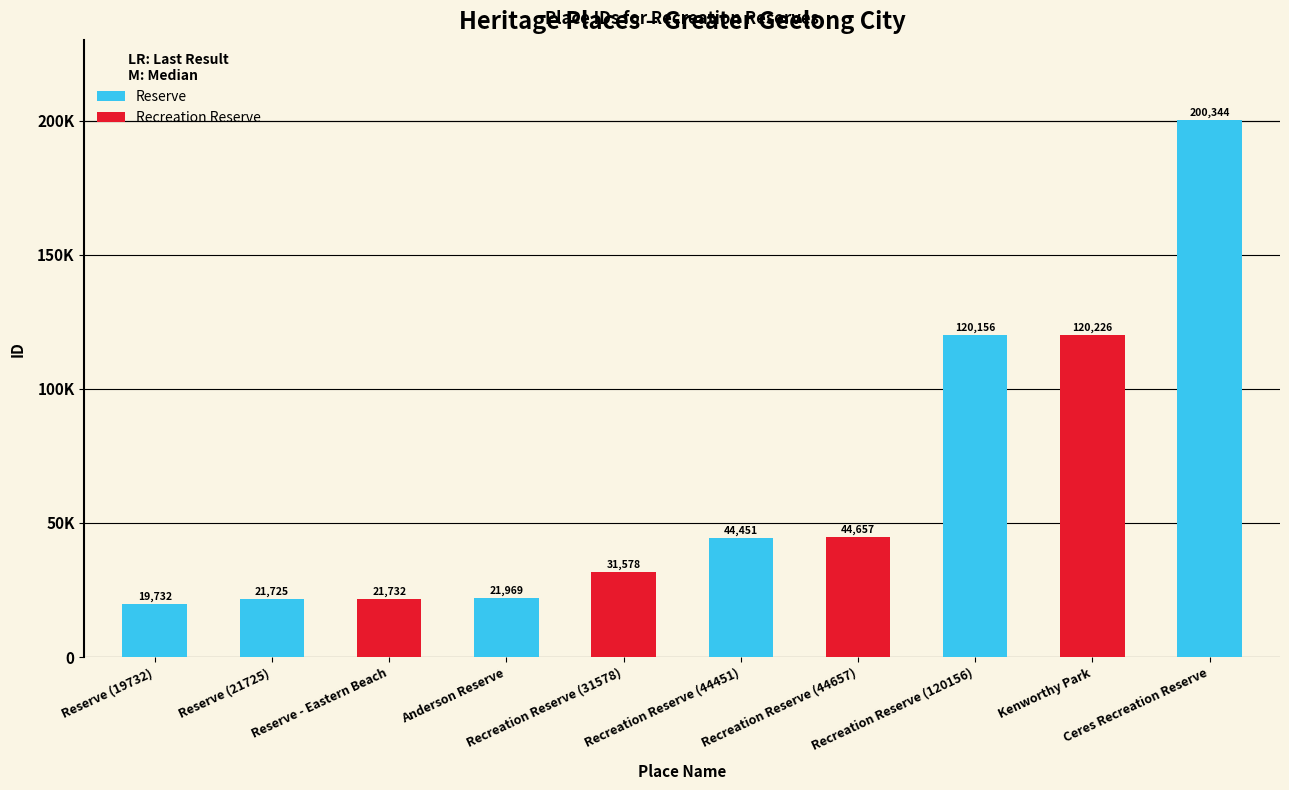

Does the chart contain stacked bars?

No